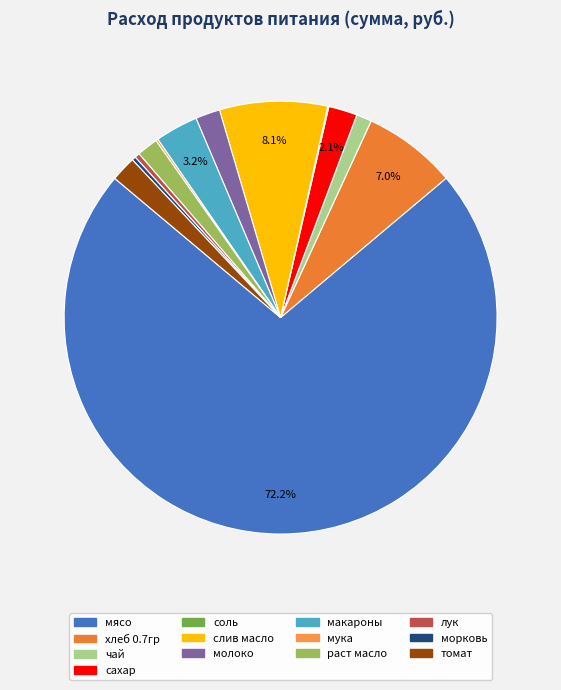

True or false: молоко accounts for 14% of the total.

False